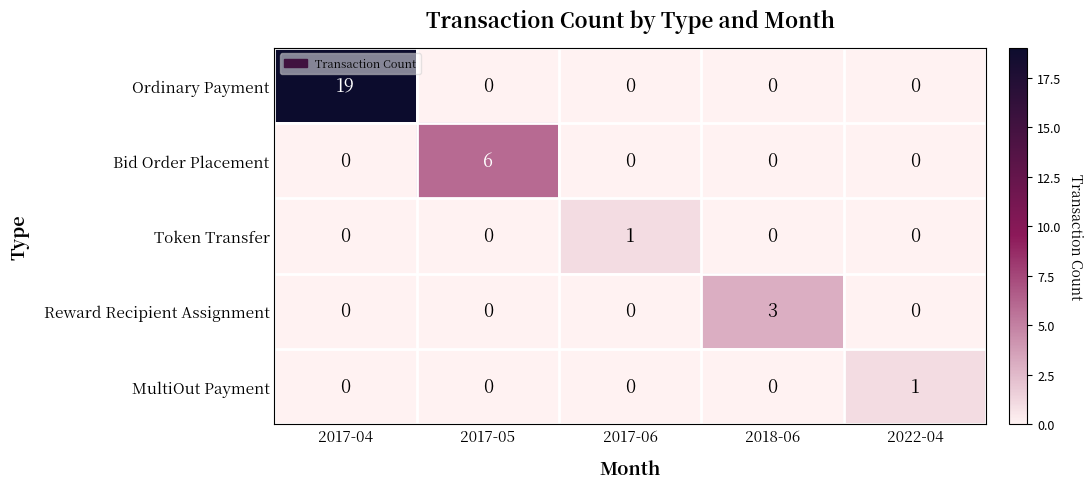

Reading right to left, transcribe all the data shown in this chart.

Ordinary Payment: 0	0	0	0	19
Bid Order Placement: 0	0	0	6	0
Token Transfer: 0	0	1	0	0
Reward Recipient Assignment: 0	3	0	0	0
MultiOut Payment: 1	0	0	0	0